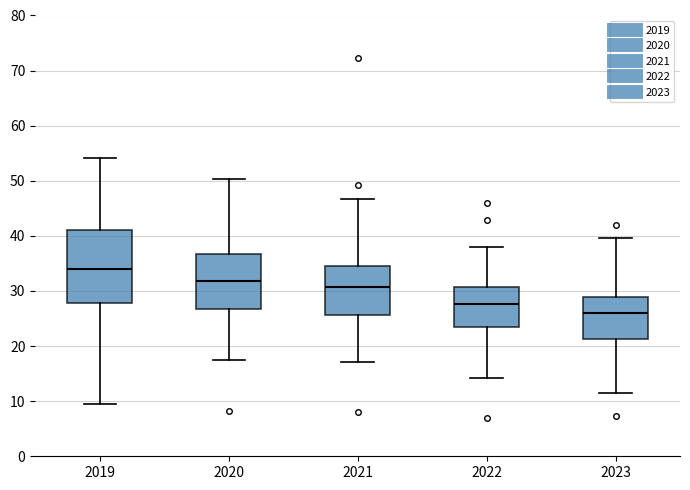

Reading left to right, transcribe this box plot: for each box, give where its median line is, the range the box spans, and where its two whiskers end, as read against the y-axis. The values are not printed on the chart, so give them approximately, as read against the axis.

2019: median 34, box 28 to 41, whiskers 9 to 54
2020: median 32, box 27 to 37, whiskers 17 to 50
2021: median 31, box 26 to 35, whiskers 17 to 47
2022: median 28, box 24 to 31, whiskers 14 to 38
2023: median 26, box 21 to 29, whiskers 11 to 40